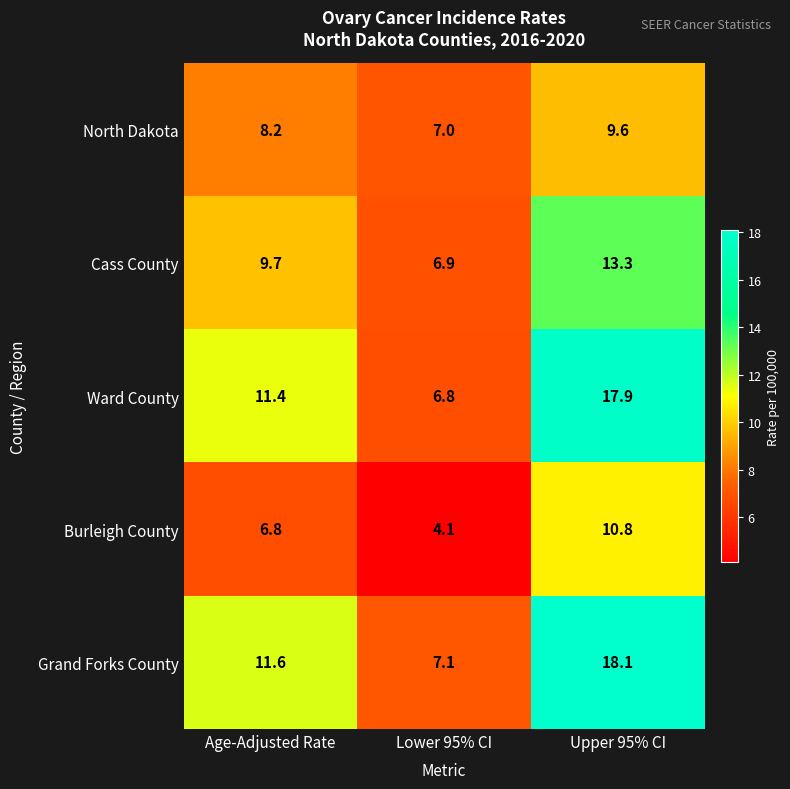

Is it true that Burleigh County equals 6.8 at Age-Adjusted Rate?

True